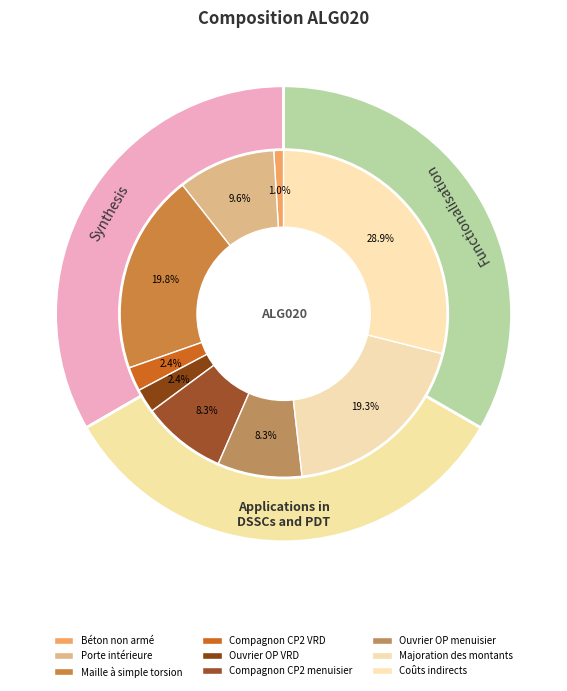

Rank the categories by value from highest to lowest.

Coûts indirects, Maille à simple torsion, Majoration des montants, Porte intérieure, Compagnon CP2 menuisier, Ouvrier OP menuisier, Compagnon CP2 VRD, Ouvrier OP VRD, Béton non armé